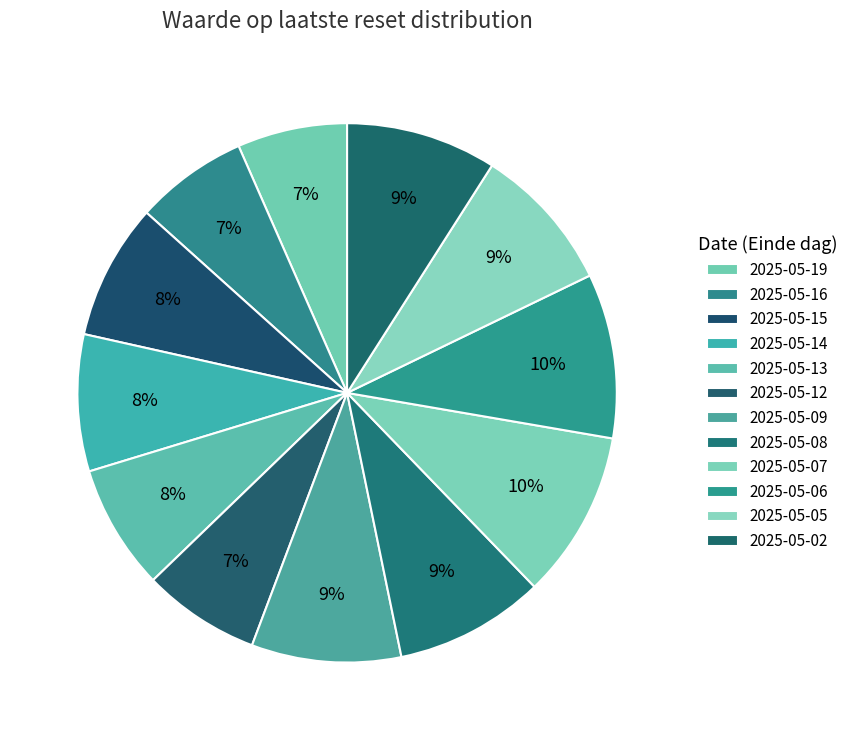

To the nearest percent, what is the average slice percentage?

8%